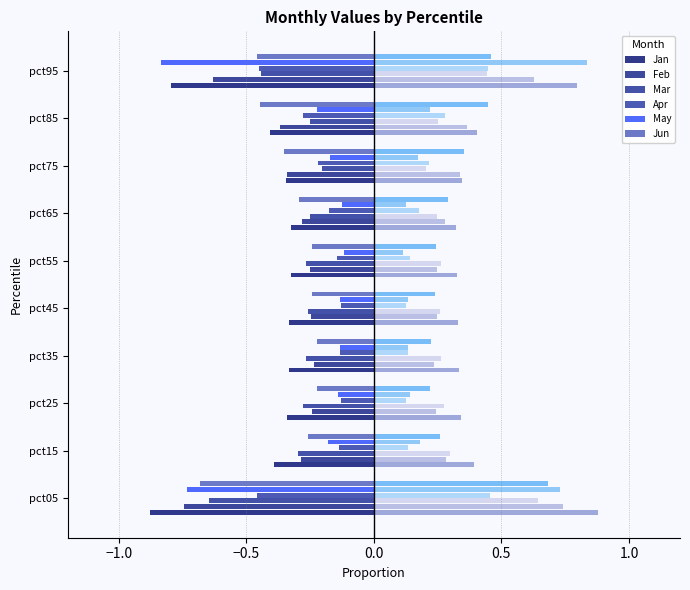

Rank the series at −1.5 from highest to lowest value.

Apr, Mar, Jun, May, Feb, Jan